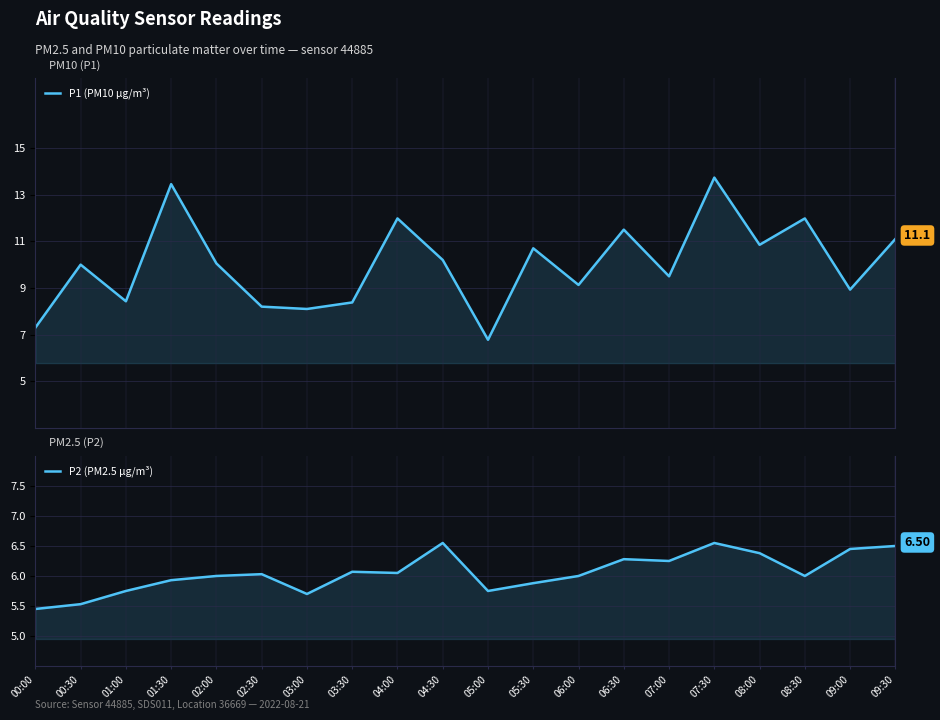

What are all the series names shown in the legend?

P1 (PM10 µg/m³), P2 (PM2.5 µg/m³)